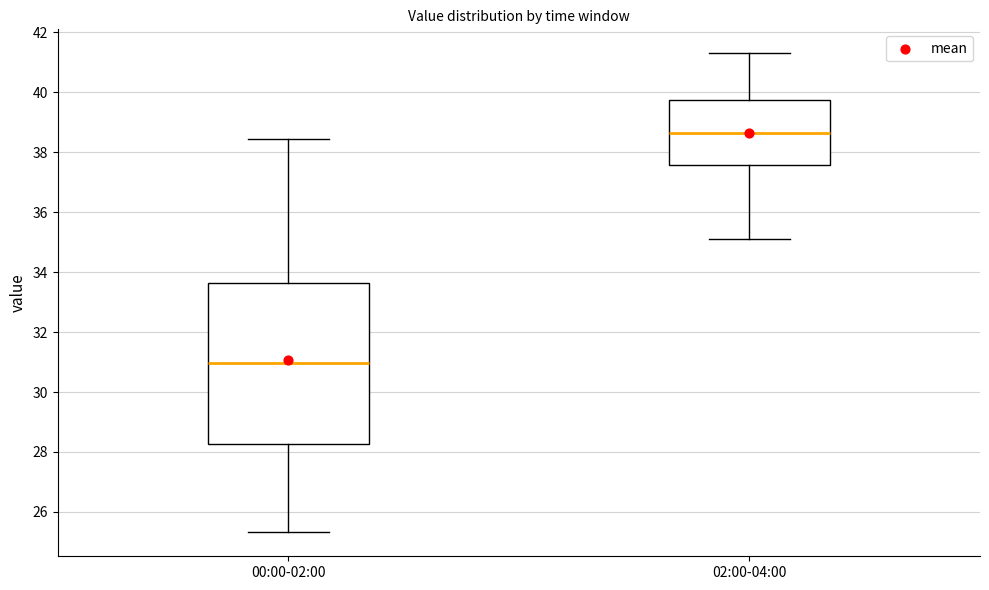

Which box has the lowest median line?

00:00-02:00